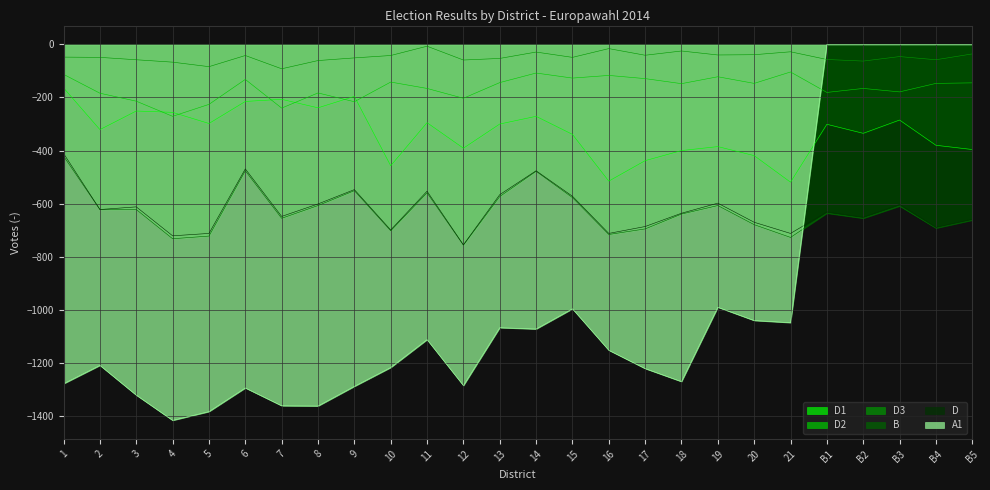

Which has a higher value, 19 or 17?

19